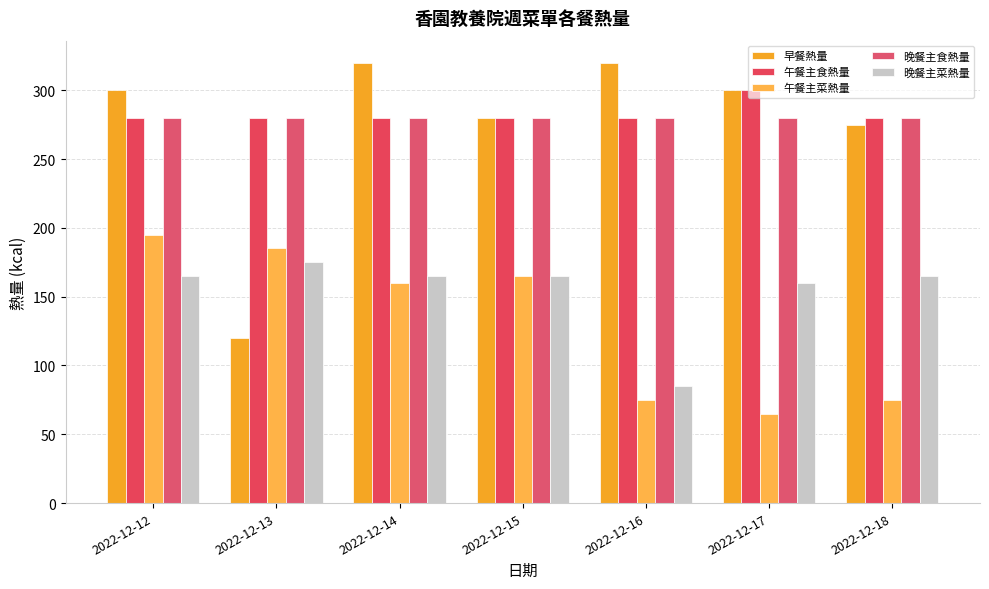

How many bars are there in each group?

5